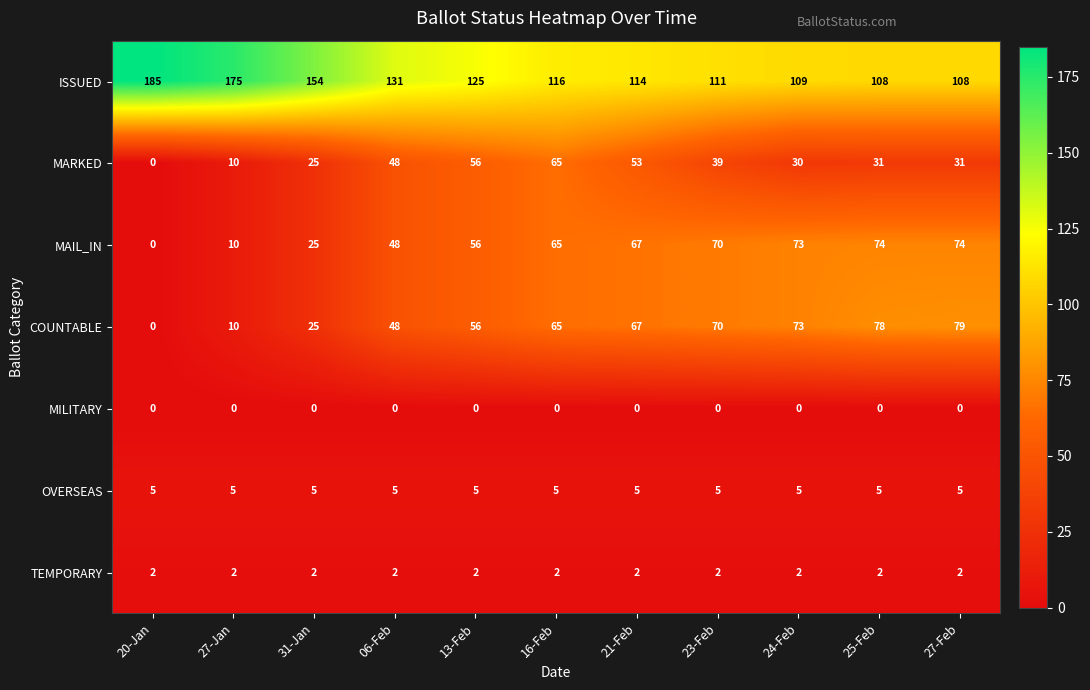

The value of TEMPORARY at 27-Jan is 3. True or false?

False